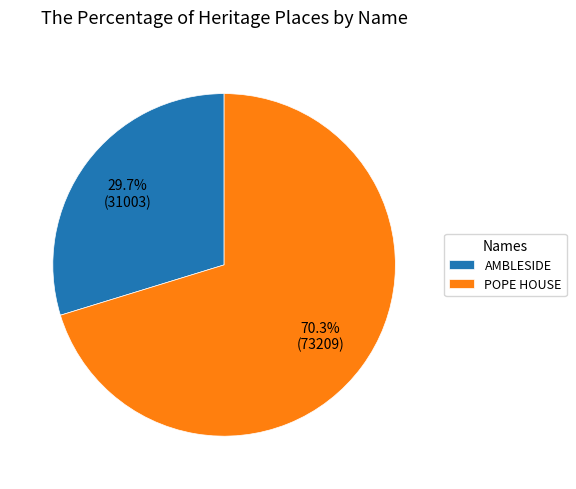

What is the majority slice?

POPE HOUSE